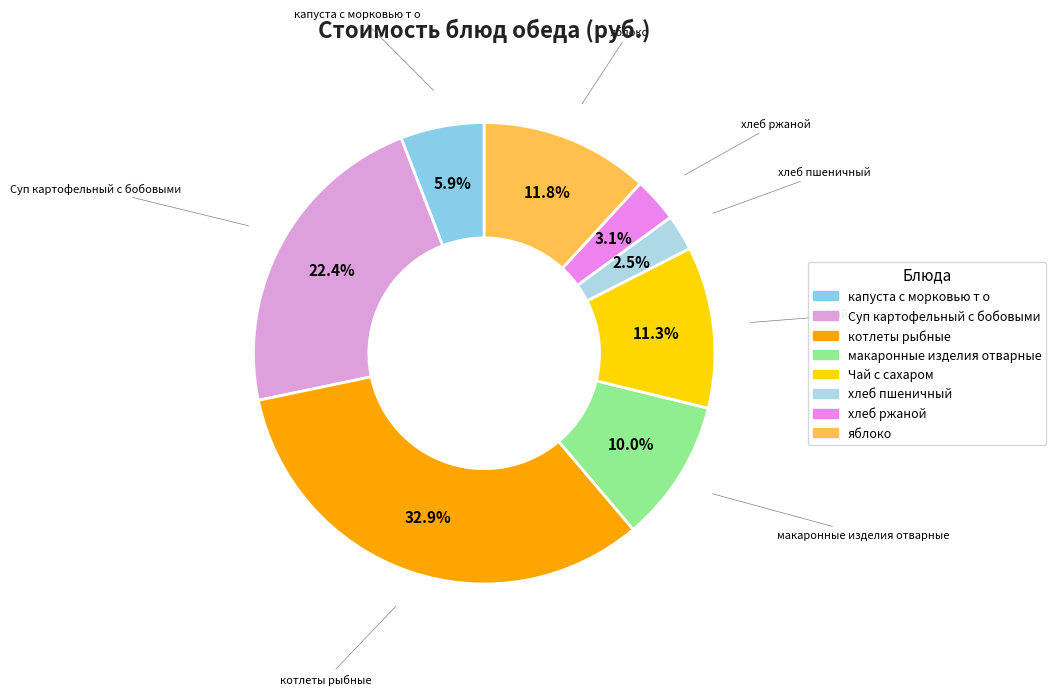

The макаронные изделия отварные slice represents 21% of the pie. True or false?

False